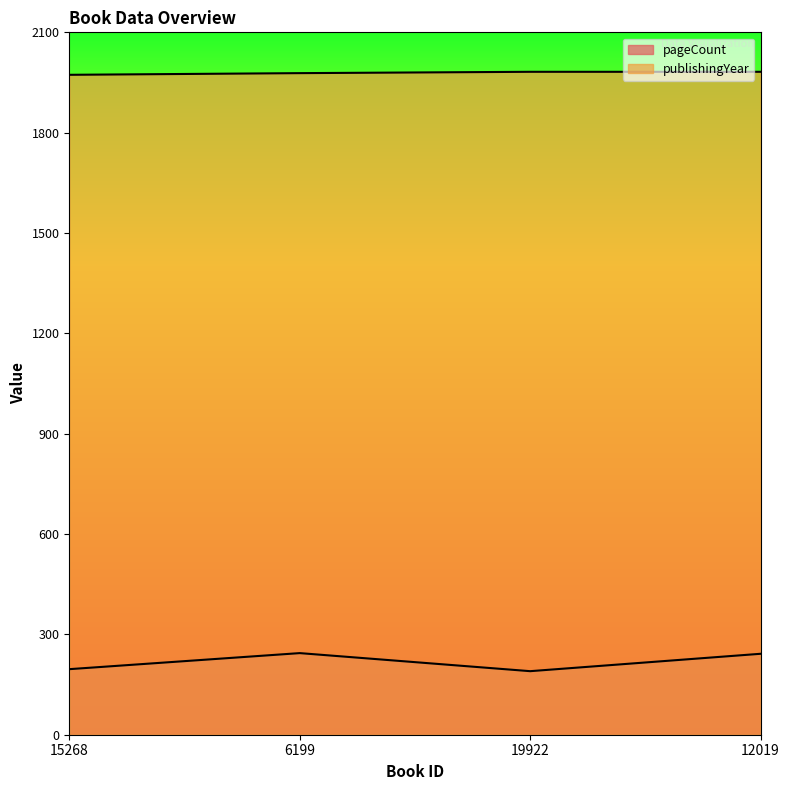

True or false: pageCount has more than 1 points higher than both neighbors.

False